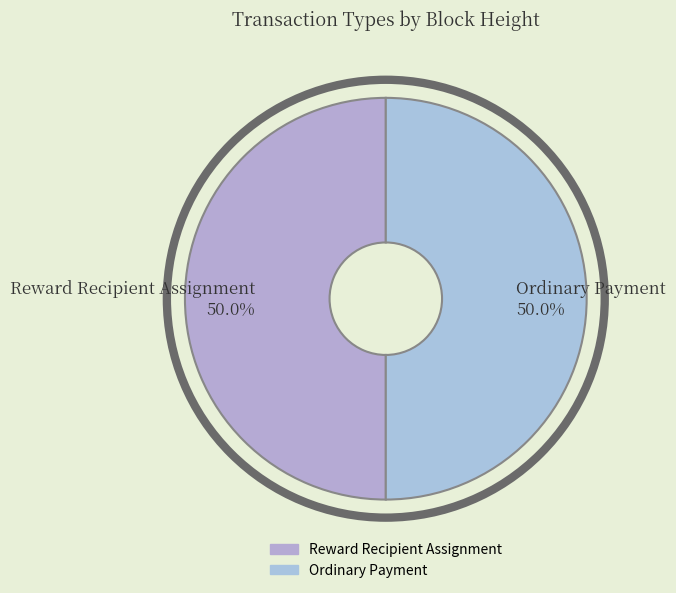

Approximately how many times larger is the value at Ordinary Payment compared to Reward Recipient Assignment?

1.0